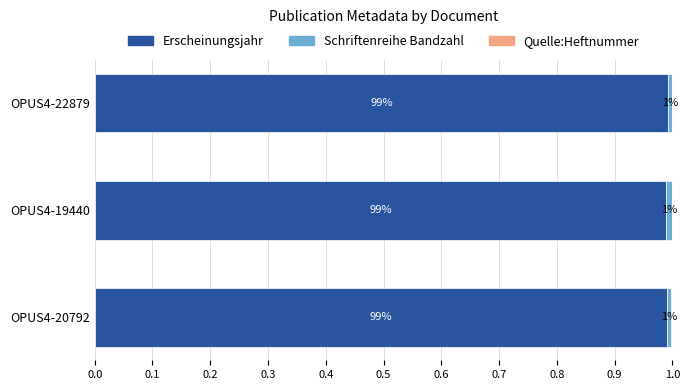

True or false: Erscheinungsjahr has a value of 0.7 at OPUS4-20792.

False